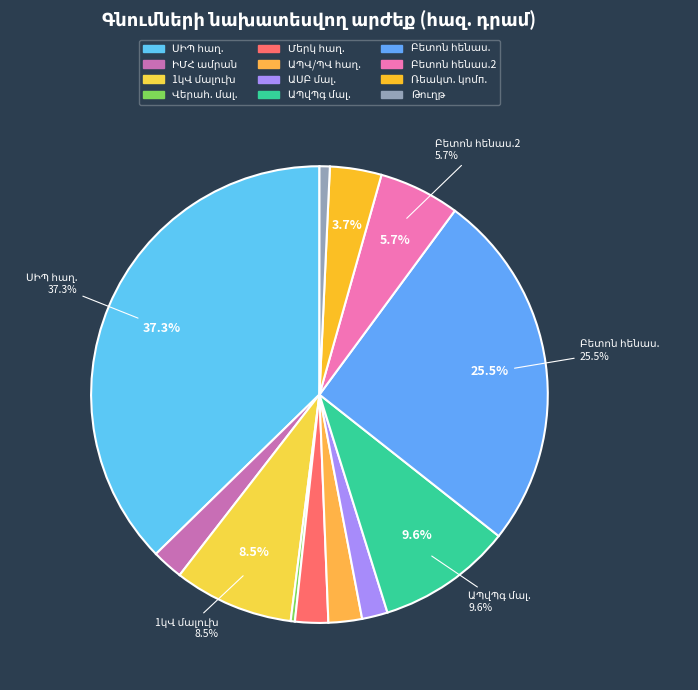

To the nearest percent, what portion does Մեկուսացված հաղորդալար ՍԻՊ represent?

37%